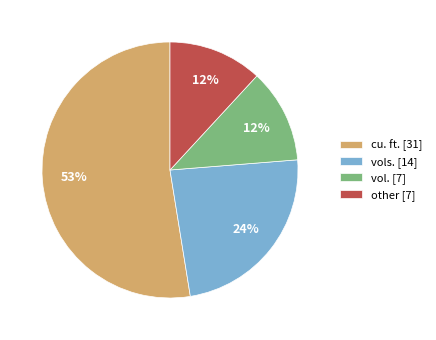

To the nearest percent, what is the difference between the vols. [14] and cu. ft. [31] slice percentages?

29%